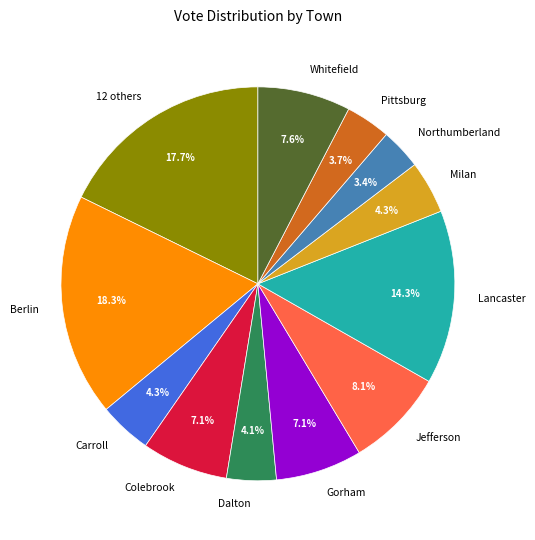

Combined, what portion of the pie is Pittsburg and Gorham?

10.8%